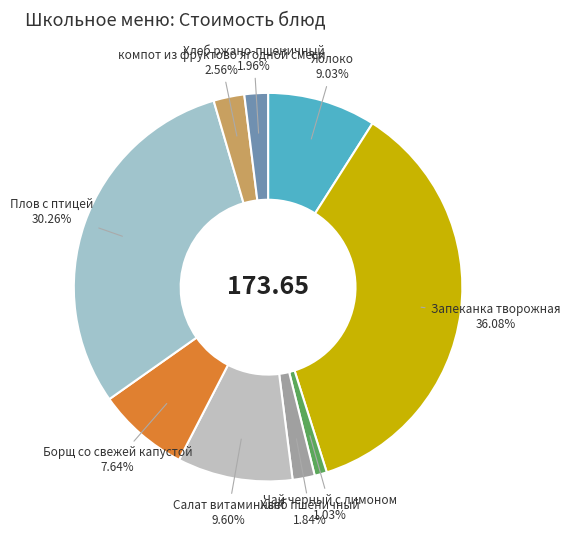

Does any single category account for the majority?

No